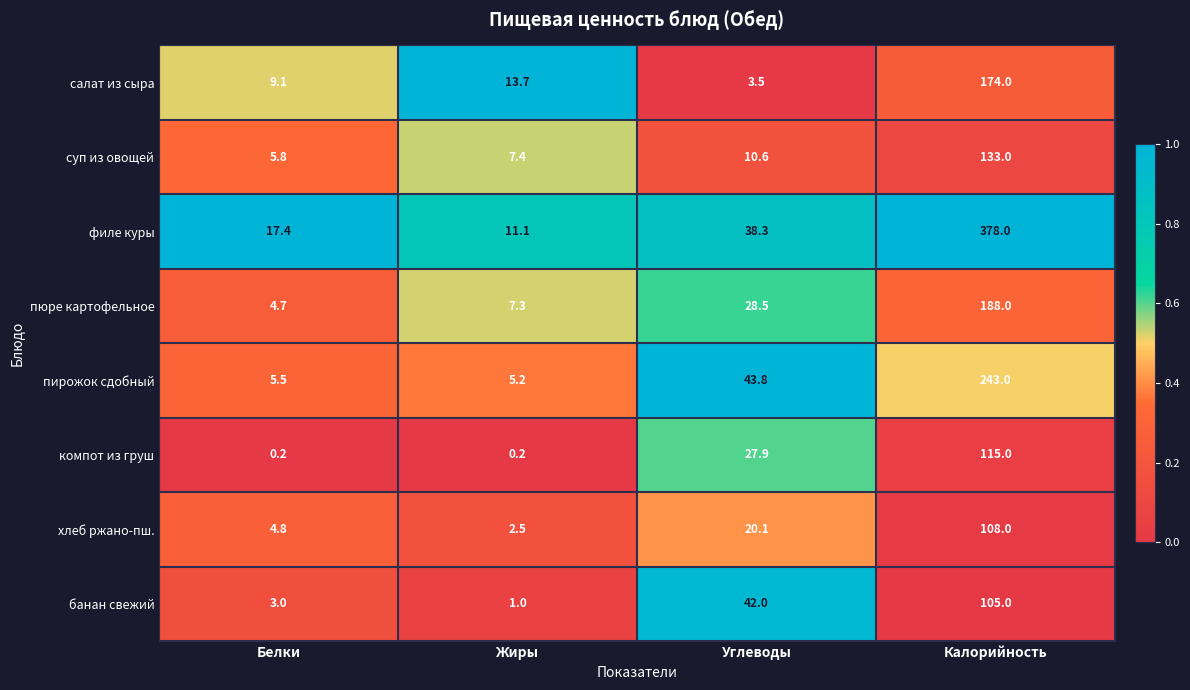

True or false: суп из овощей has a value of 190.9 at Калорийность.

False